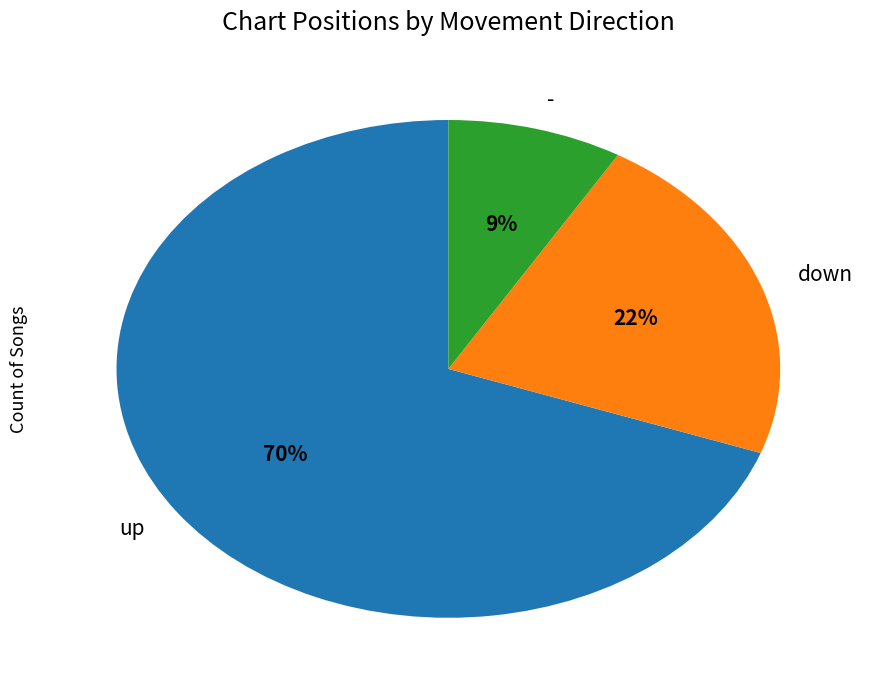

How many segments does this pie chart have?

3